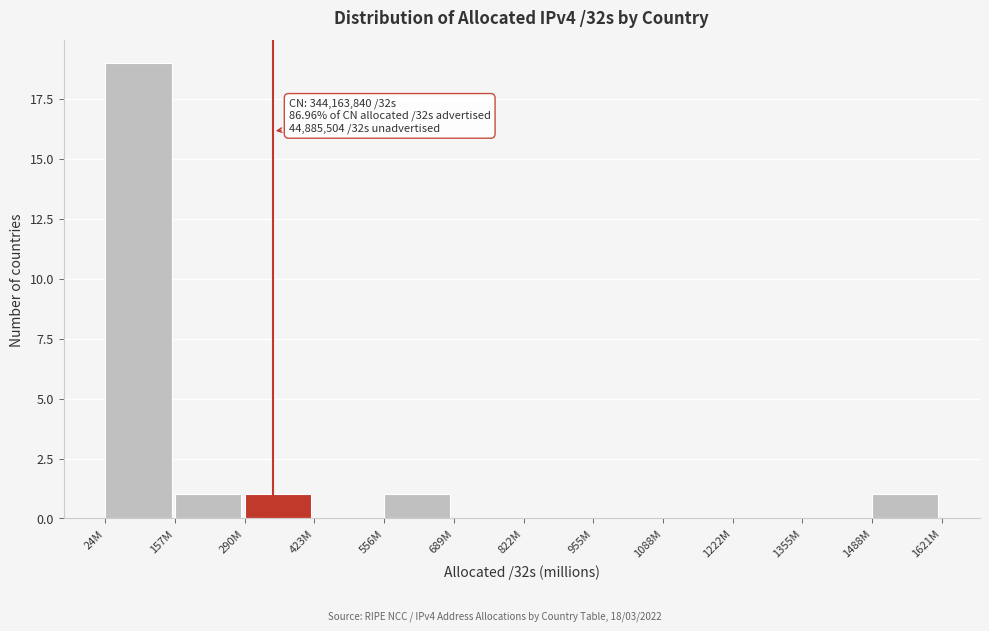

Reading left to right, list all the values displayed in this chart.

24M=19	157M=1	290M=1	423M=0	556M=1	689M=0	822M=0	955M=0	1088M=0	1222M=0	1355M=0	1488M=1